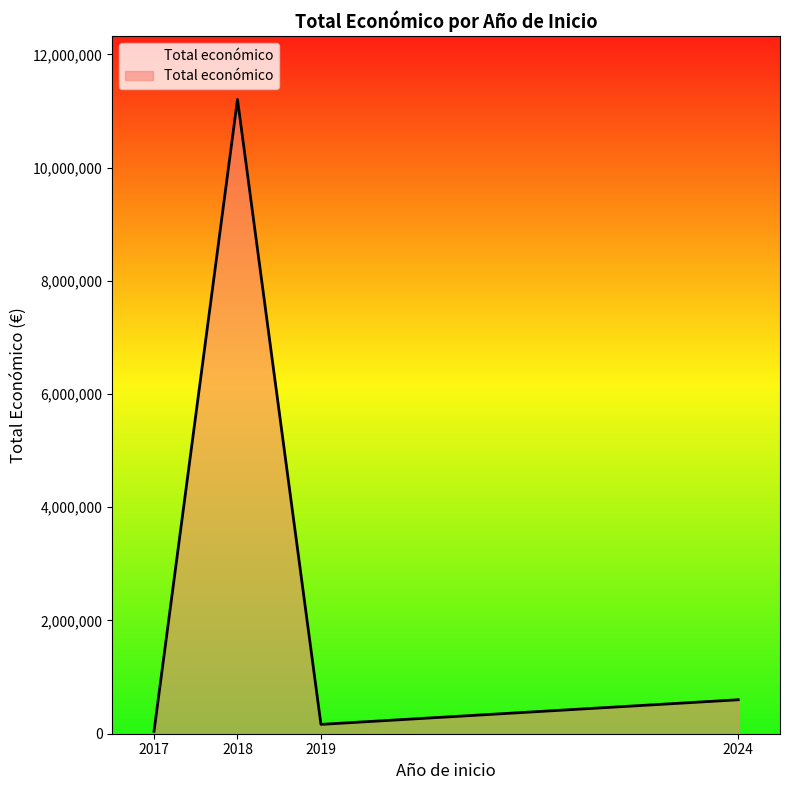

How many categories are shown in the chart?

4